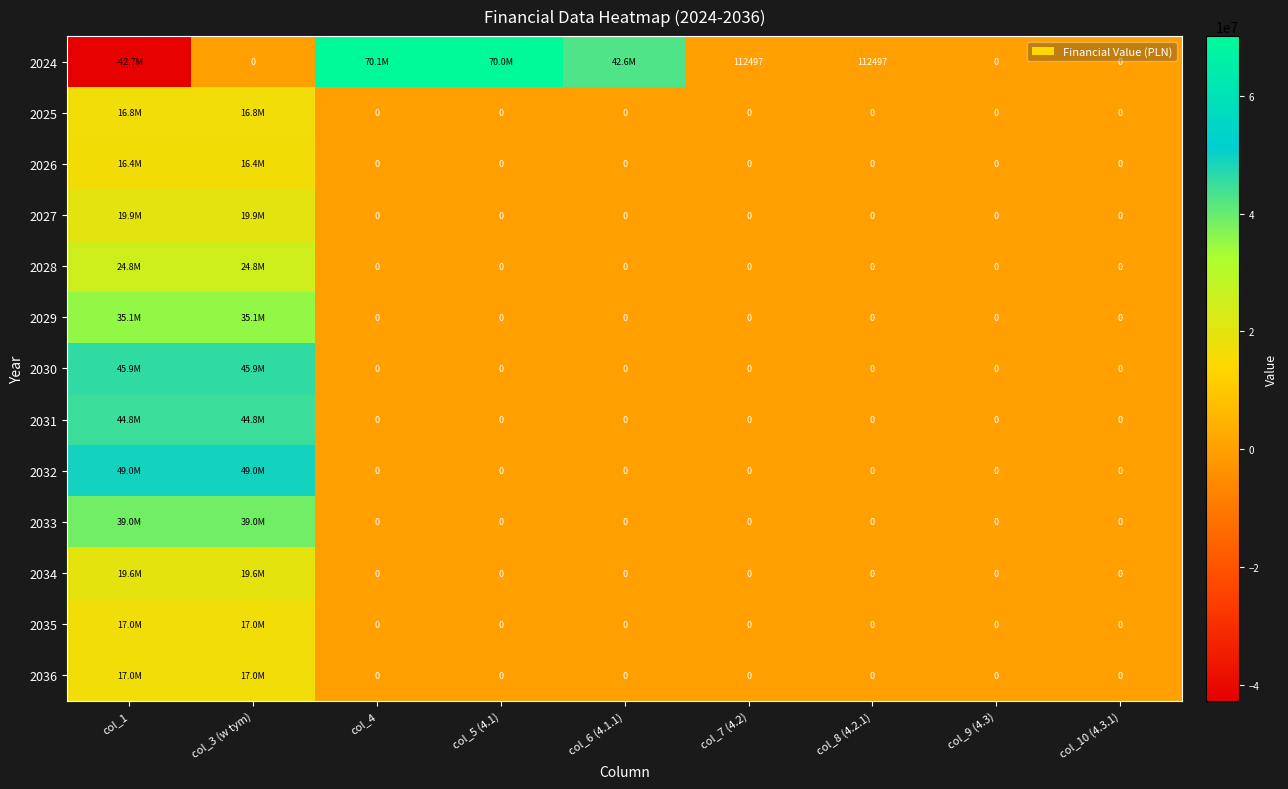

What is the difference between the highest and lowest values at col_5 (4.1)?

70000000.0